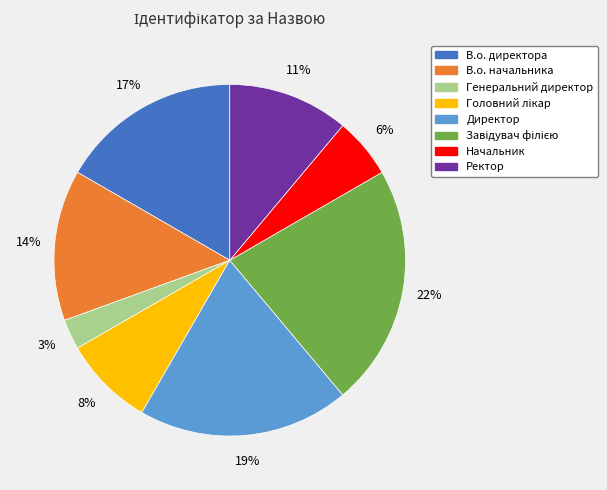

Combined, do В.о. директора and Ректор account for over 50%?

No